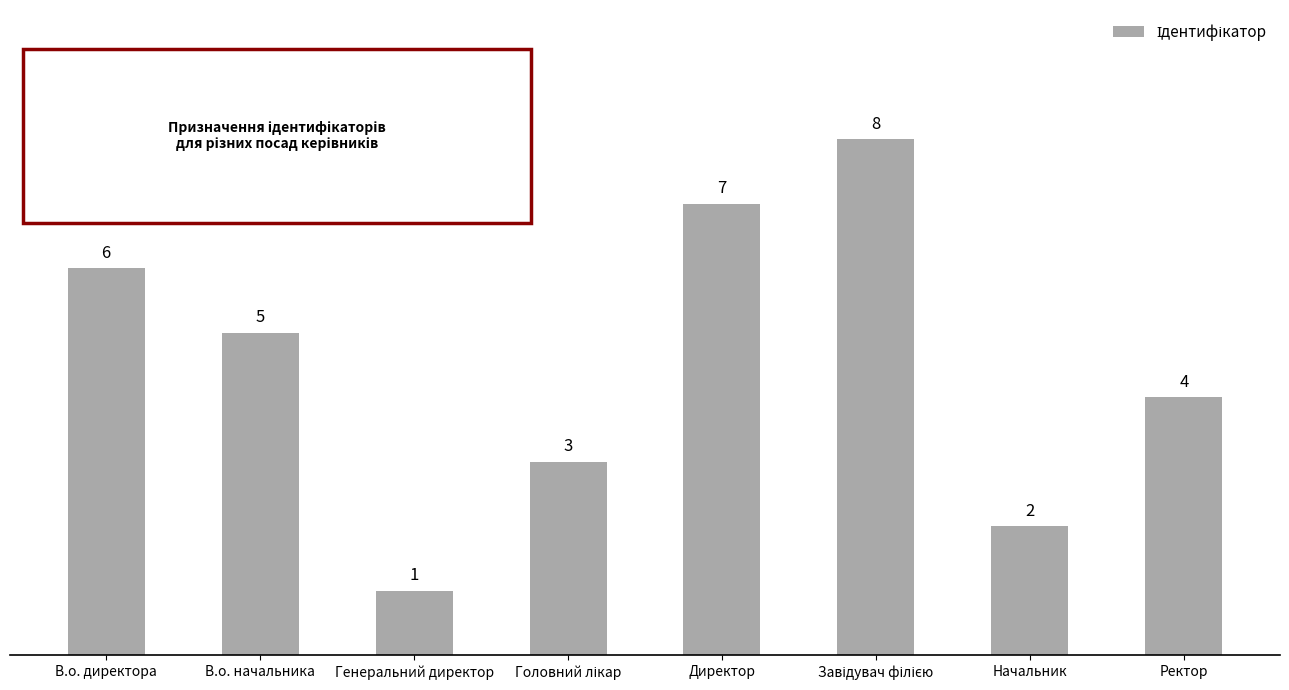

Read the value at Директор.

7